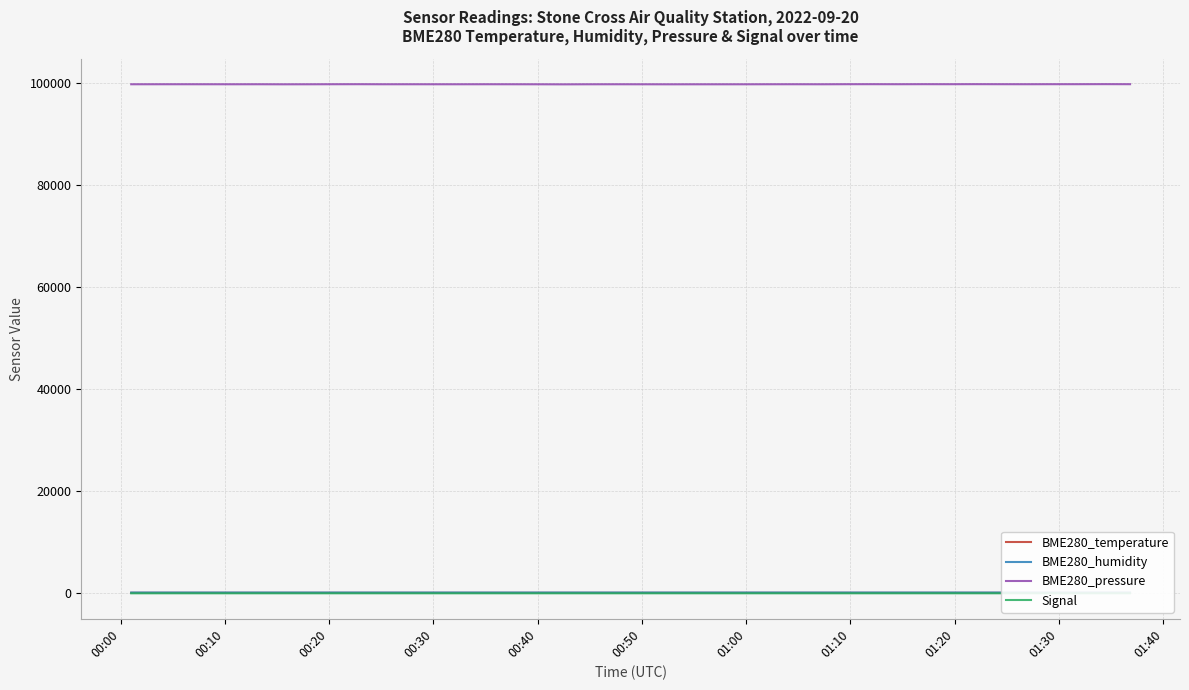

True or false: BME280_temperature and BME280_pressure cross at least once.

False